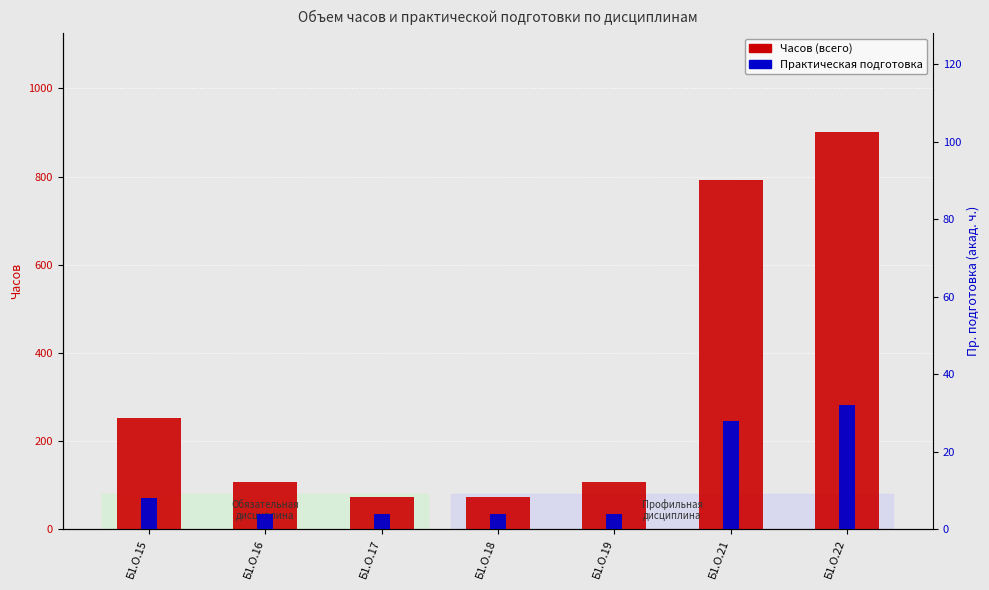

What value does the Практическая подготовка series have at Б1.О.16, to the nearest 5?

5